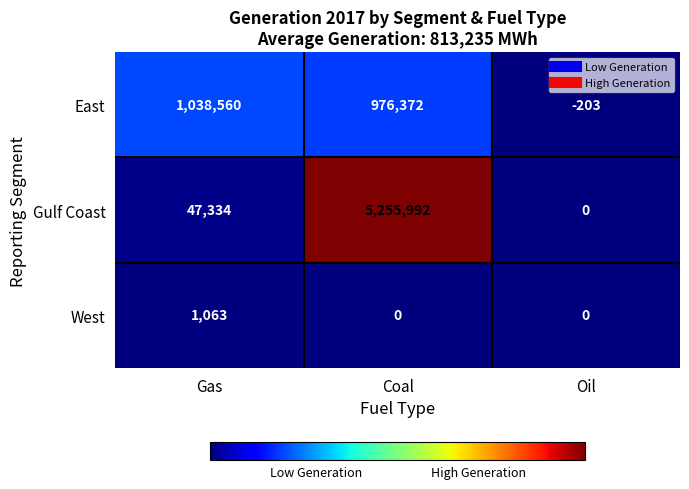

Is it true that Gulf Coast equals 0.0 at Oil?

True